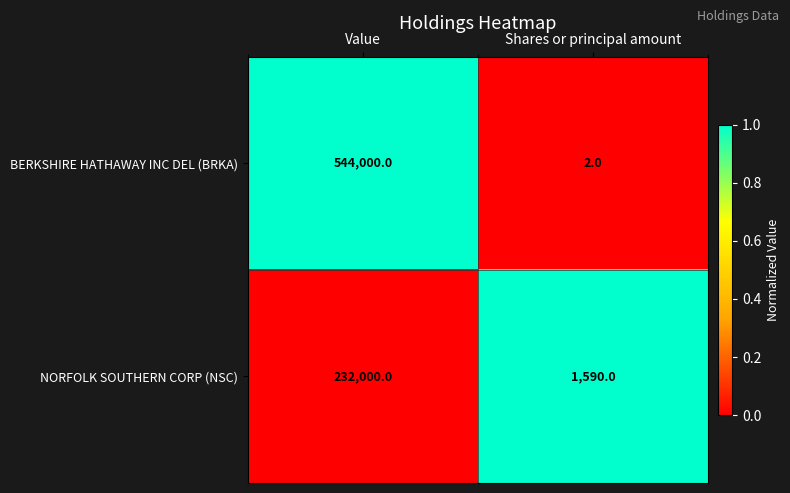

Which series changed the most between Value and Shares or principal amount?

BERKSHIRE HATHAWAY INC DEL (BRKA)